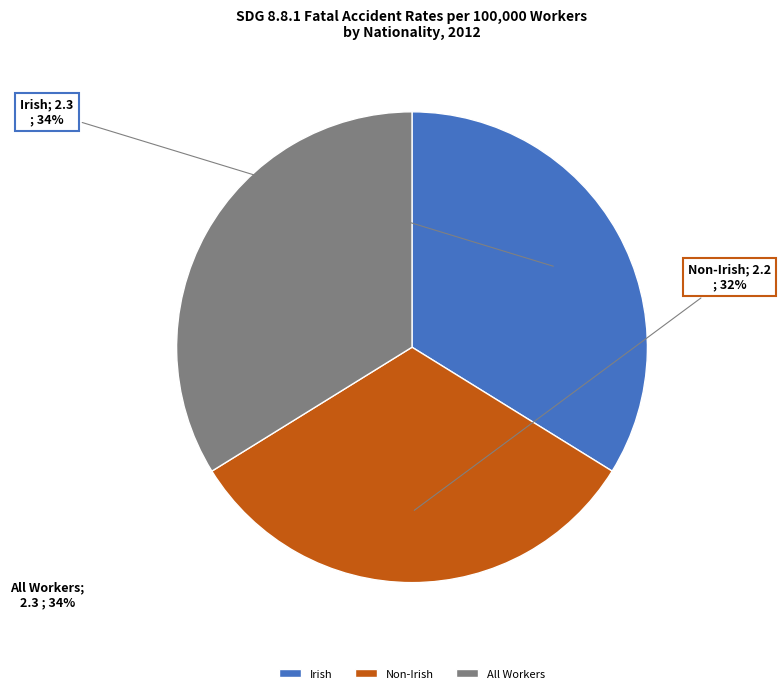

To the nearest percent, what is the combined percentage of All Workers and Non-Irish?

66%